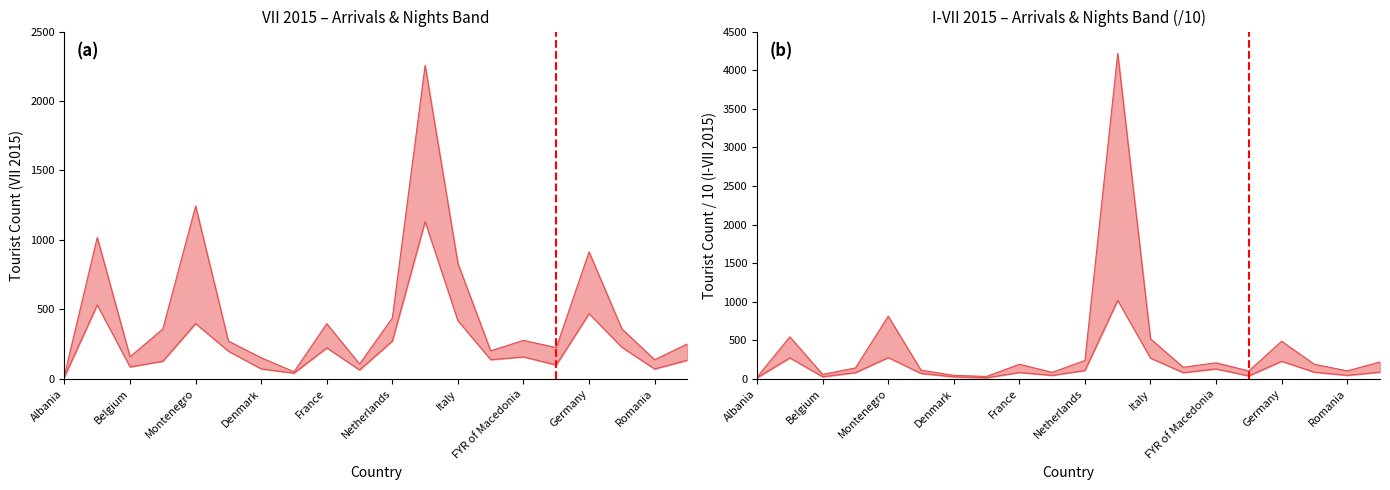

True or false: I-VII 2015 Nights has a value of 218.5 at Russian Federation.

True